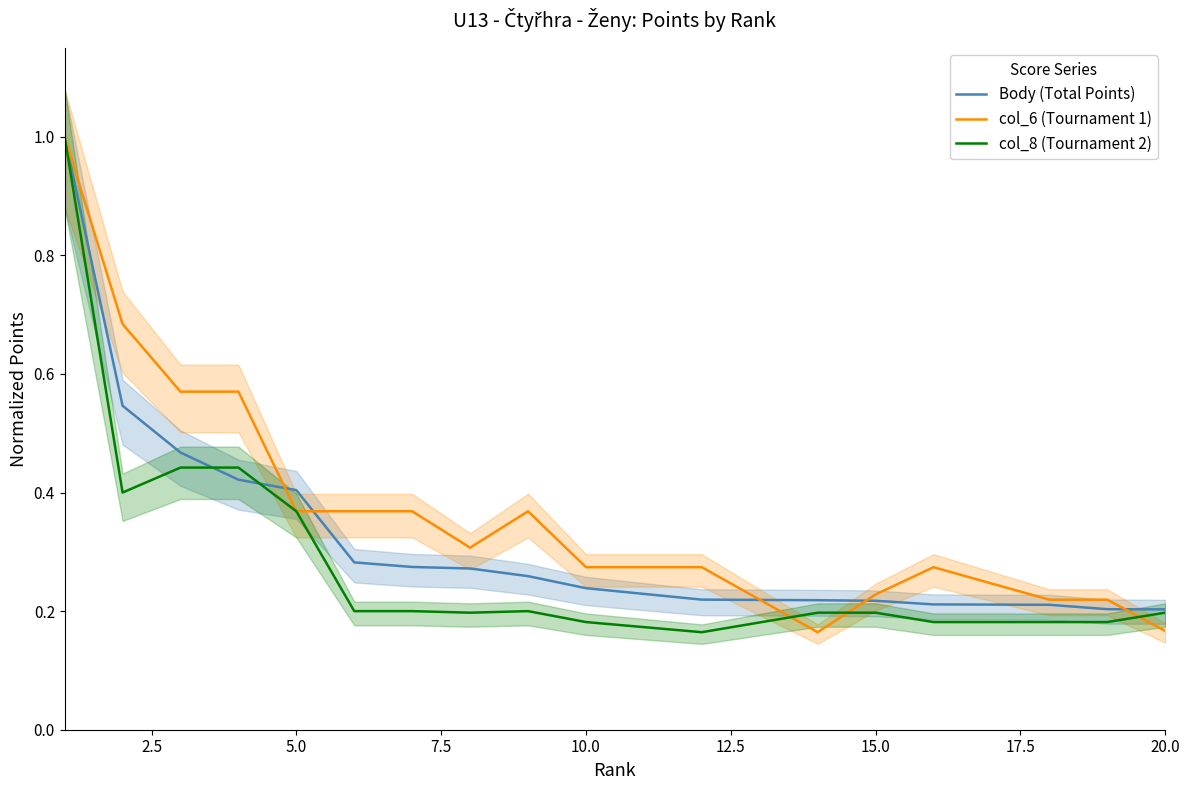

The col_8 (Tournament 2) series shows 0.1 at 20.0. True or false?

False